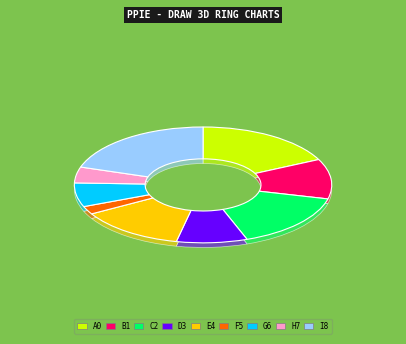

What is the total percentage of 1 and 8?

28.9%